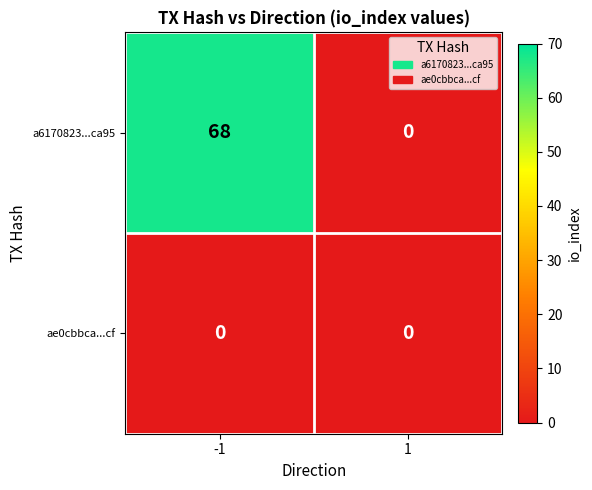

At how many categories does at least one series exceed 47?

1